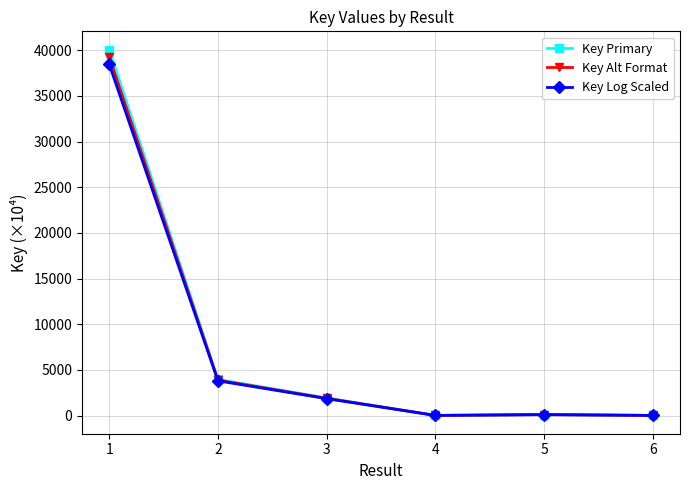

How many data points in Key Primary are less than 1928?

3